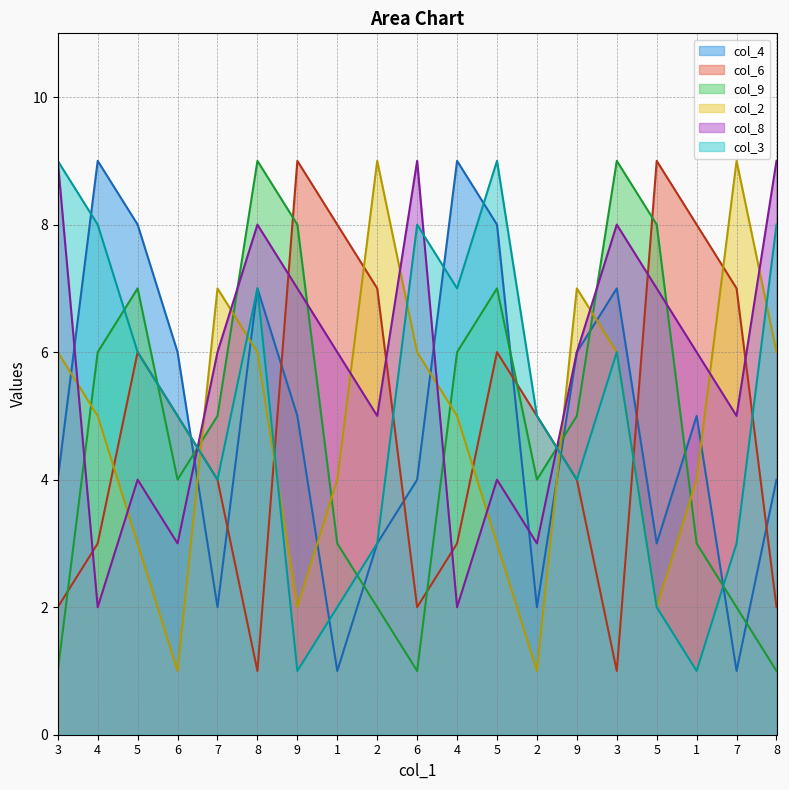

Reading right to left, what are all the values shown in this chart?

col_4: 4	1	5	3	7	6	2	8	9	4	3	1	5	7	2	6	8	9	4
col_6: 2	7	8	9	1	4	5	6	3	2	7	8	9	1	4	5	6	3	2
col_9: 1	2	3	8	9	5	4	7	6	1	2	3	8	9	5	4	7	6	1
col_2: 6	9	4	2	6	7	1	3	5	6	9	4	2	6	7	1	3	5	6
col_8: 9	5	6	7	8	6	3	4	2	9	5	6	7	8	6	3	4	2	9
col_3: 8	3	1	2	6	4	5	9	7	8	3	2	1	7	4	5	6	8	9